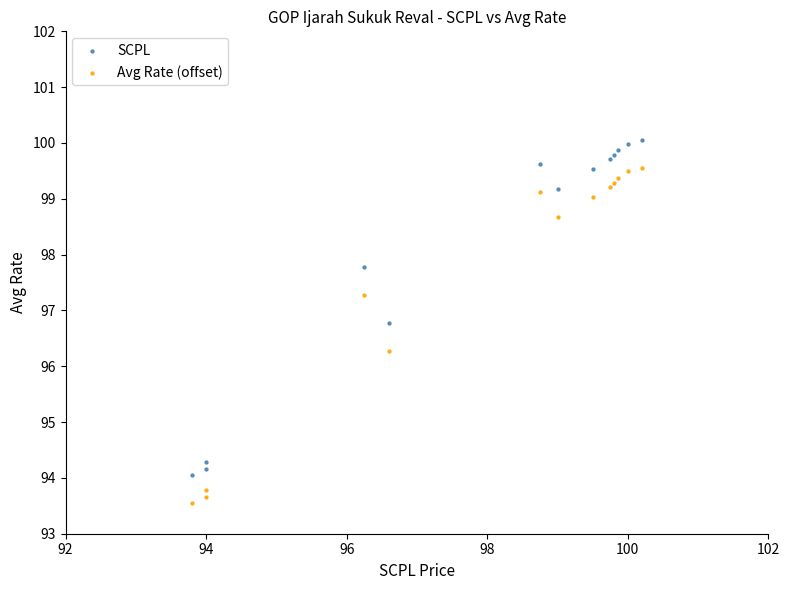

Which series reaches the minimum Y coordinate?

Avg Rate (offset)